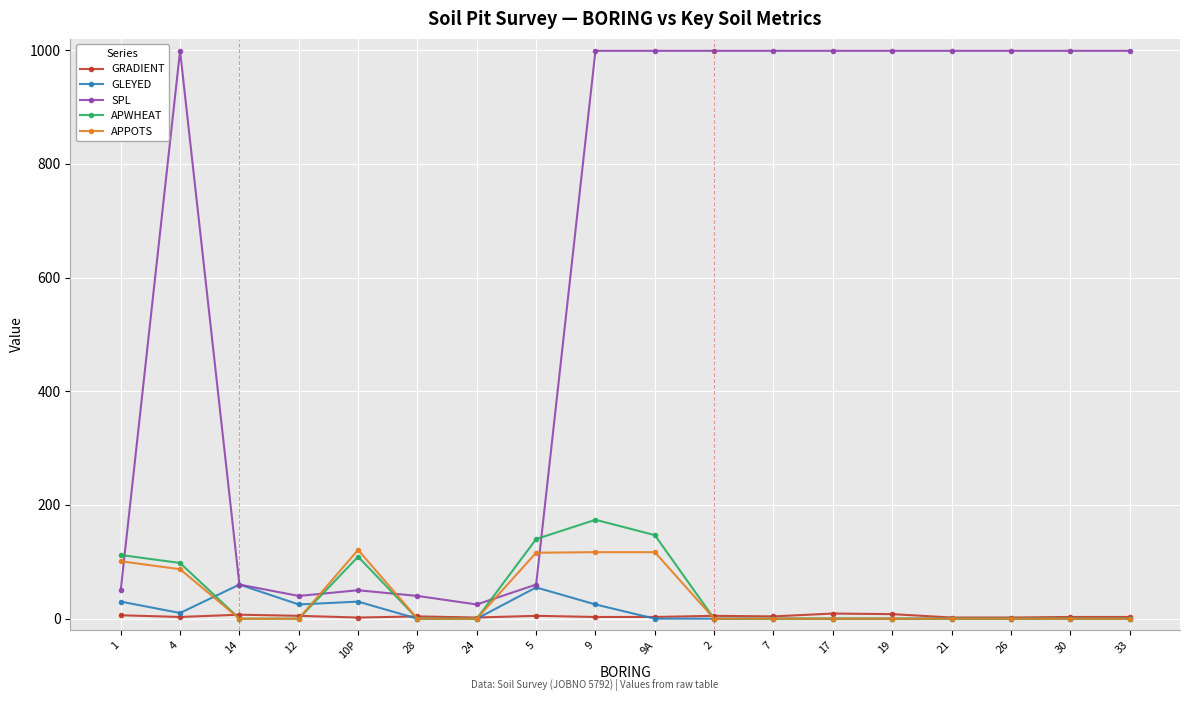

What is the sum of the GLEYED values at 33 and 4?

10